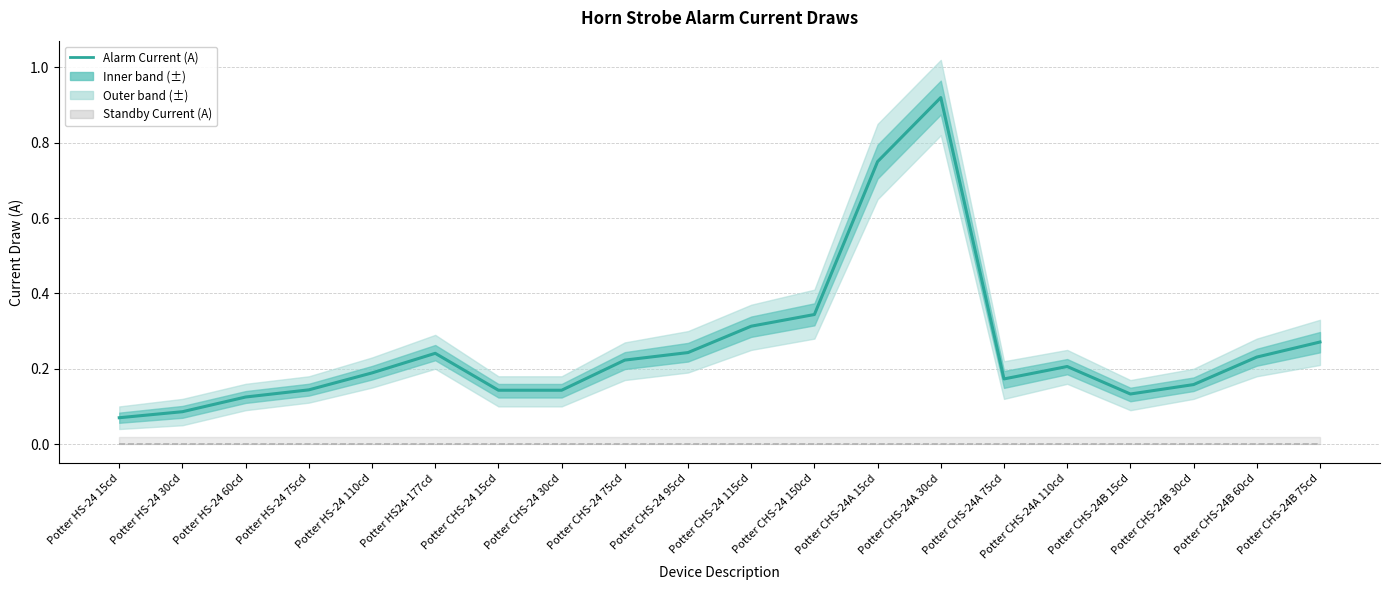

True or false: Alarm Current (A) and Standby (flat 0 A) intersect in this chart.

False